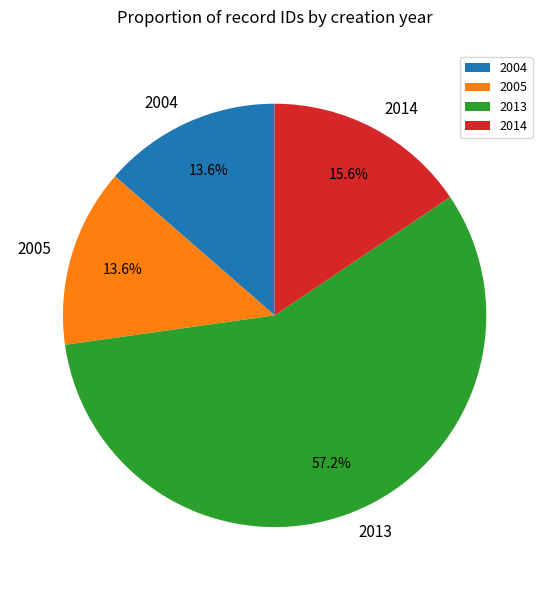

What portion of the pie excludes 2014?

84.4%